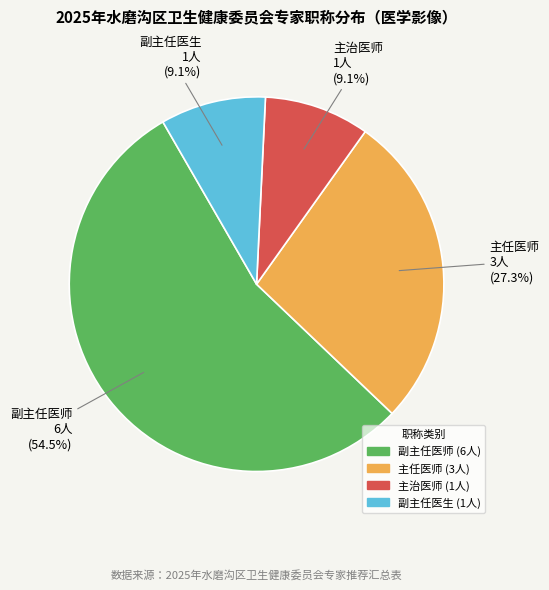

Is the sum of 副主任医生 and 主治医师 greater than half?

No